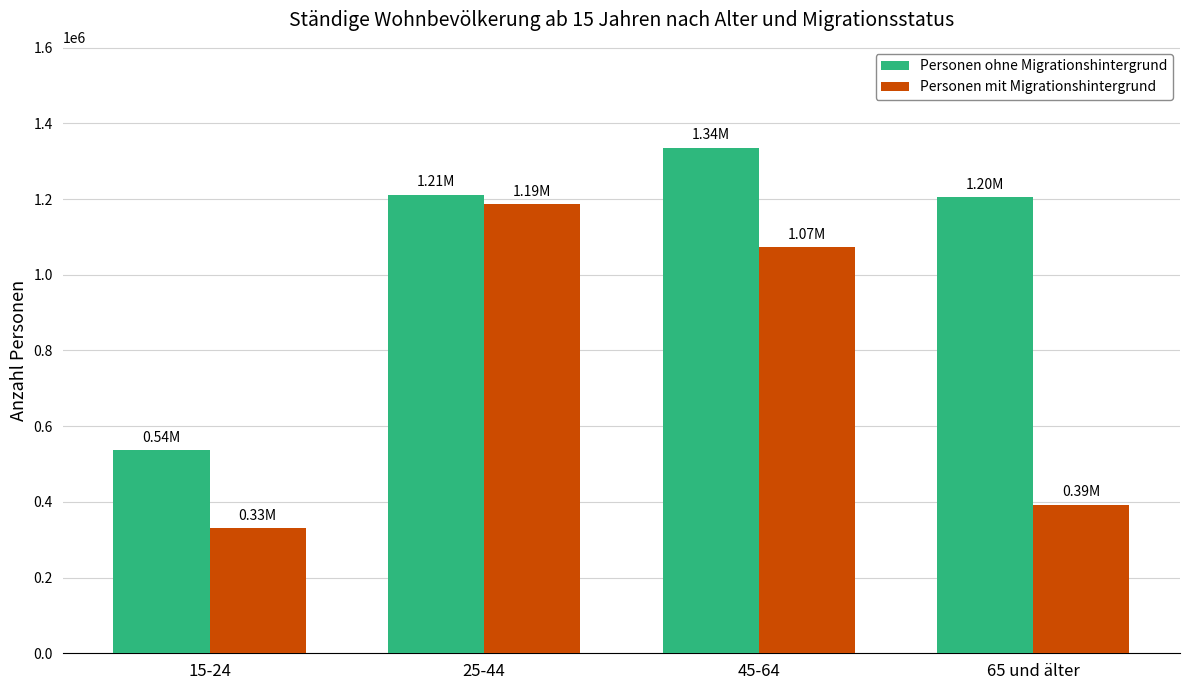

Which label corresponds to the smallest value in the chart?

15-24